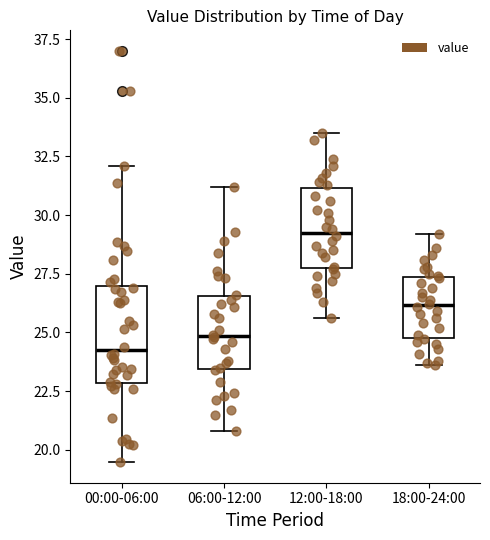

Where is the lower edge of the box for 18:00-24:00 on the y-axis? The values are not printed on the chart, so give them approximately, as read against the axis.

25.0